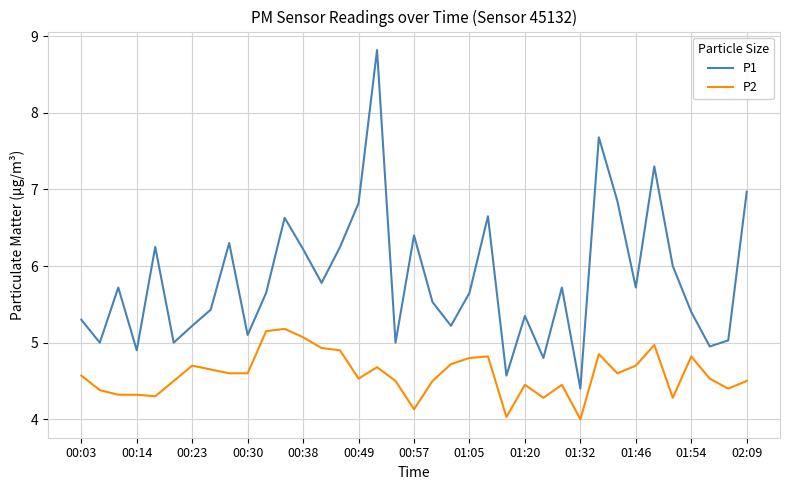

How many lines are shown in the chart?

2